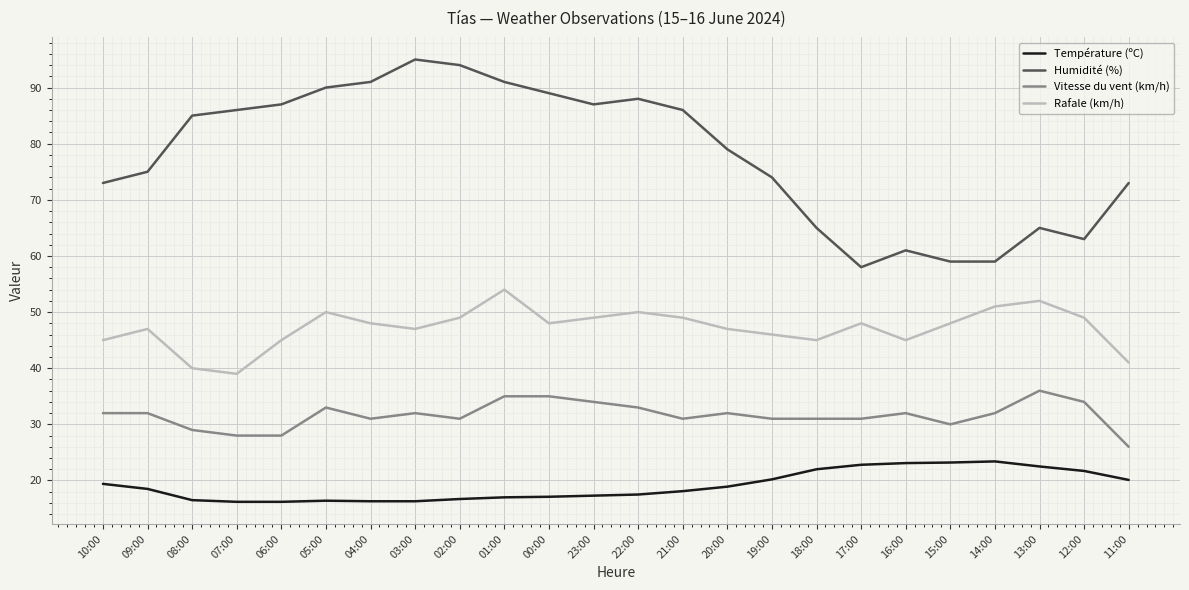

True or false: Humidité (%) has a value of 20.7 at 14:00.

False